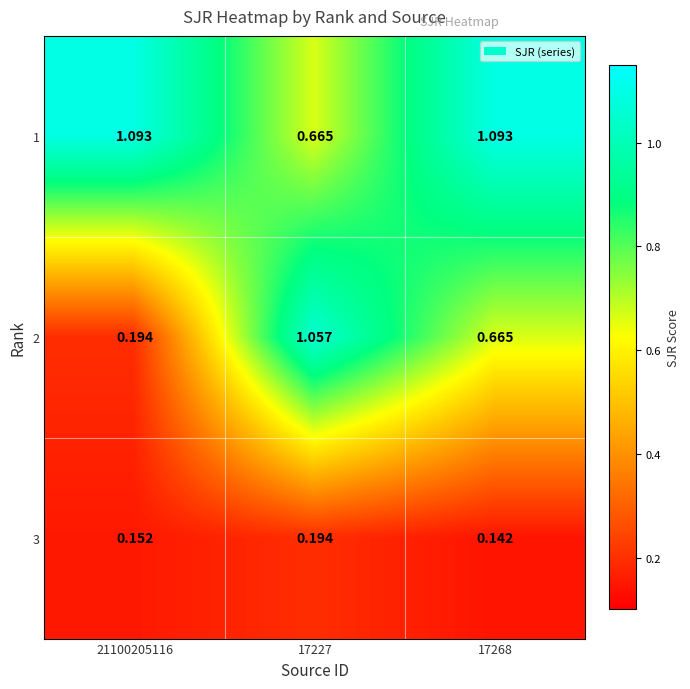

Is the value of 3 at 21100205116 greater than the value of 1 at 17268?

No